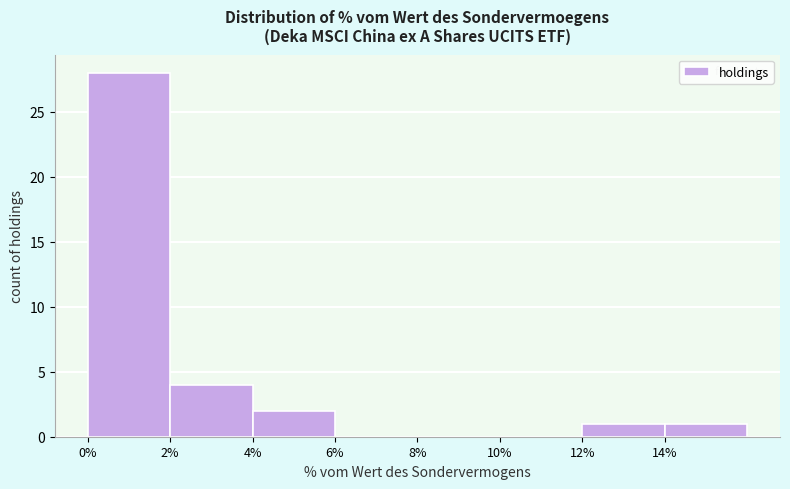

Over which range of the x-axis is the bar tallest?

0 to 2